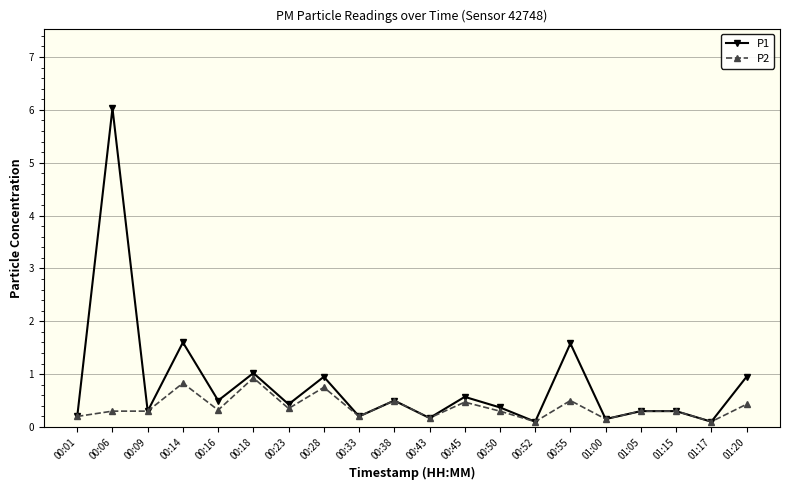

List the series in order of their overall mean, lowest first.

P2, P1